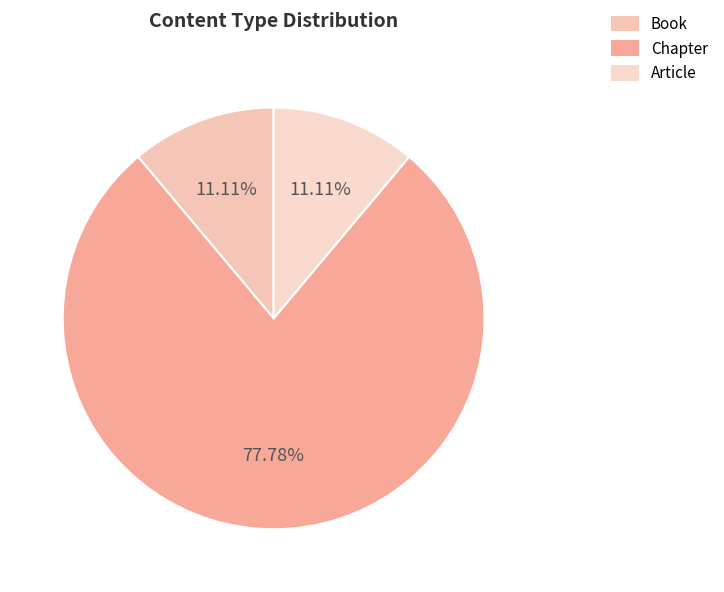

What percentage do Book and Article together represent?

22.2%